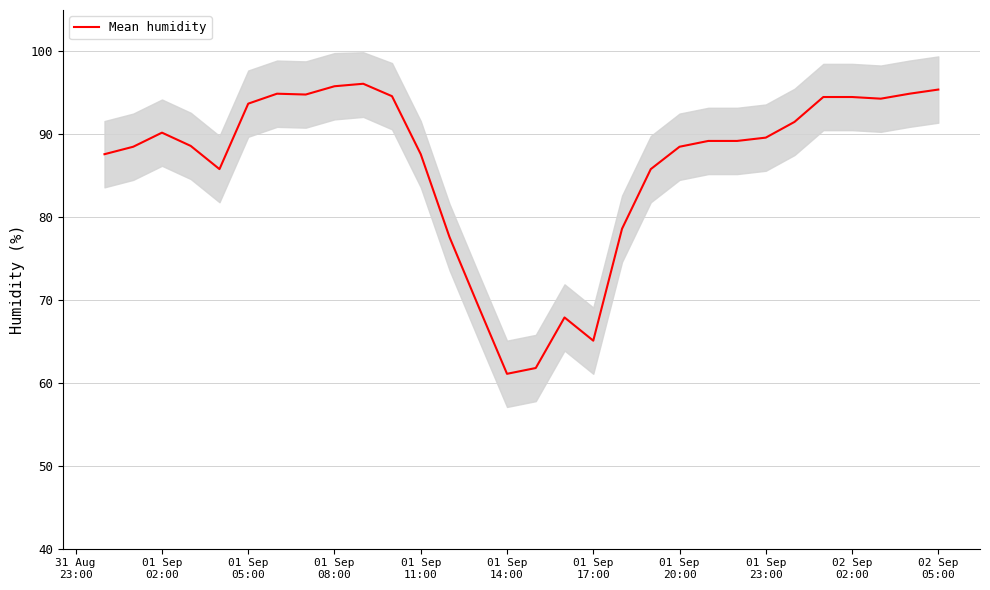

What is the difference between the second highest and minimum values?

34.7